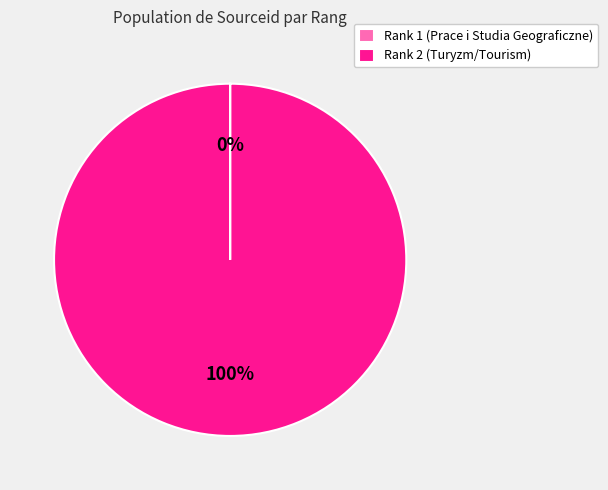

To the nearest percent, what is the difference between the largest and smallest slice percentages?

100%